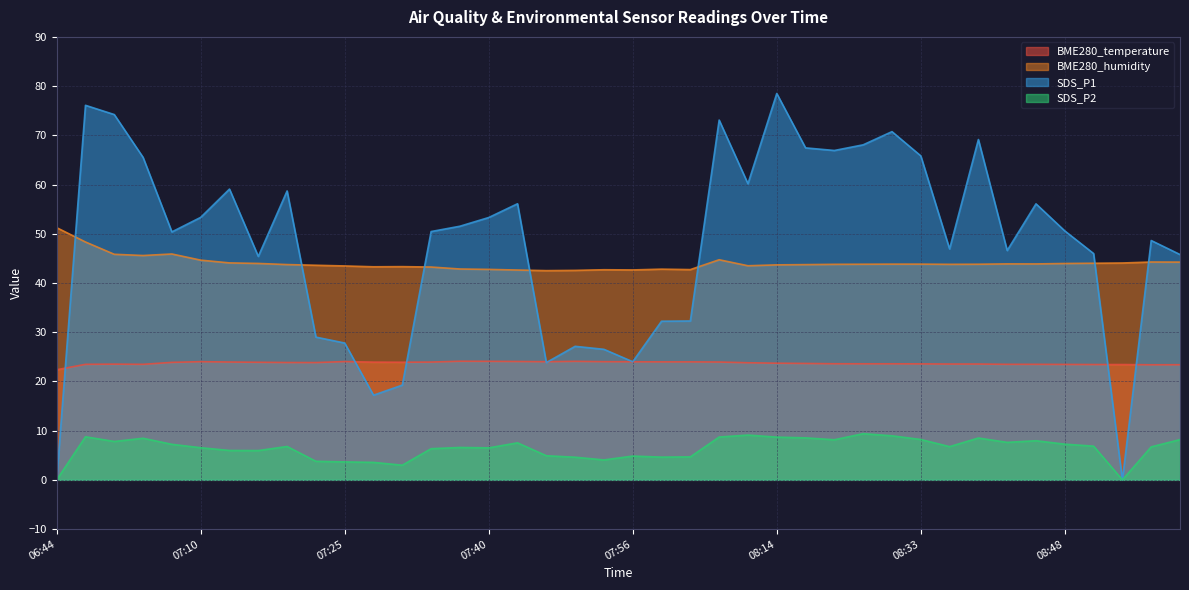

How many interior local valleys does the BME280_humidity series have?

8